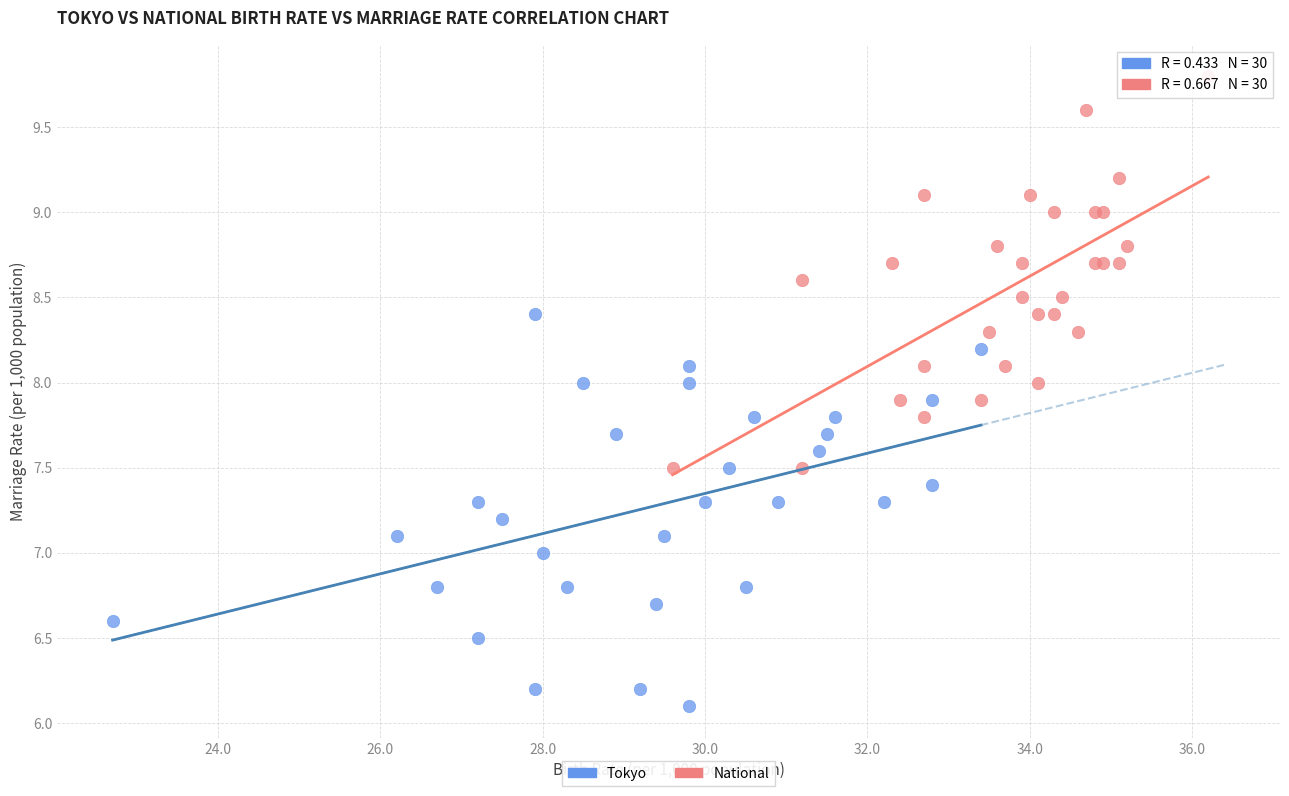

Which series reaches the maximum Y coordinate?

National